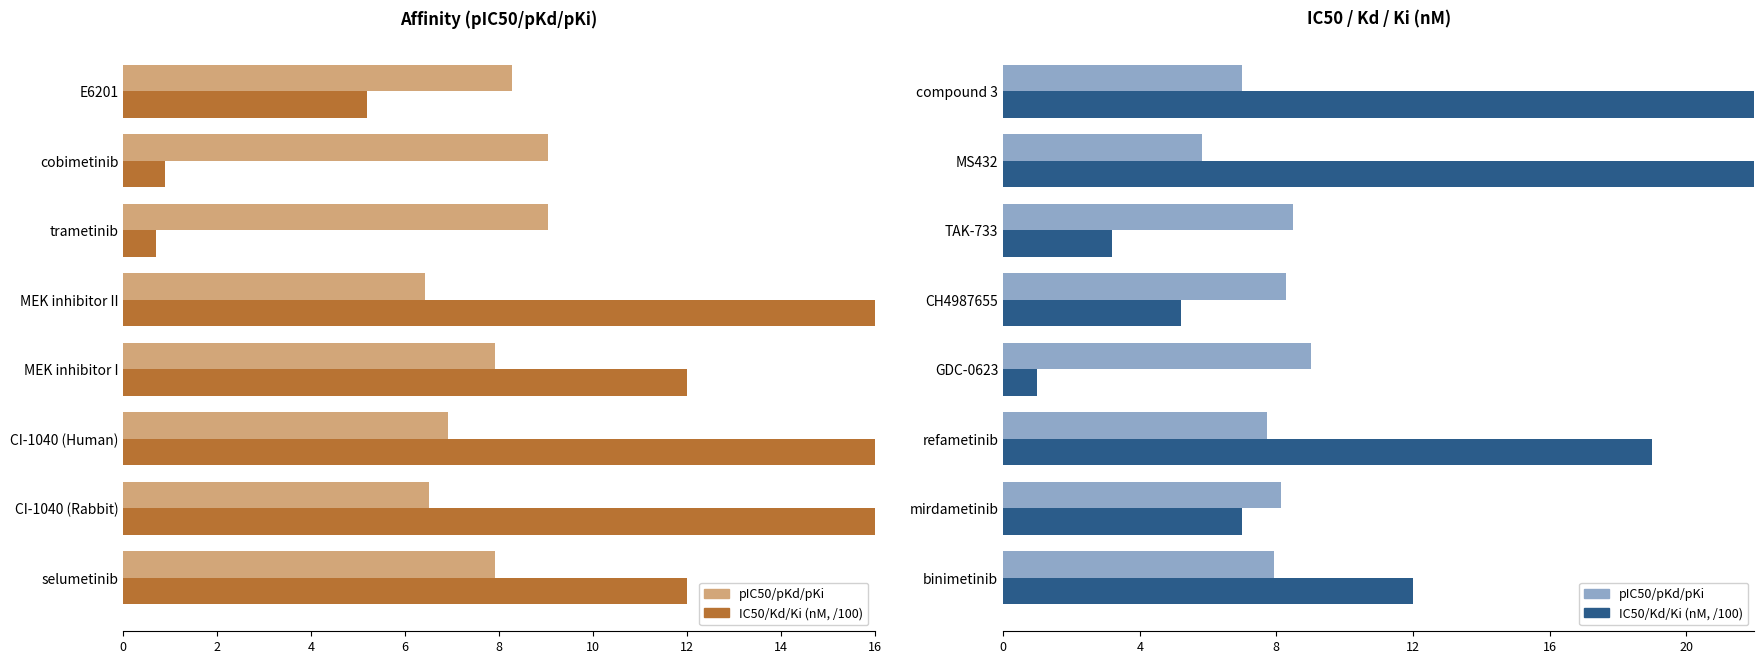

What is the approximate value of pIC50/pKd/pKi at GDC-0623?

9.0